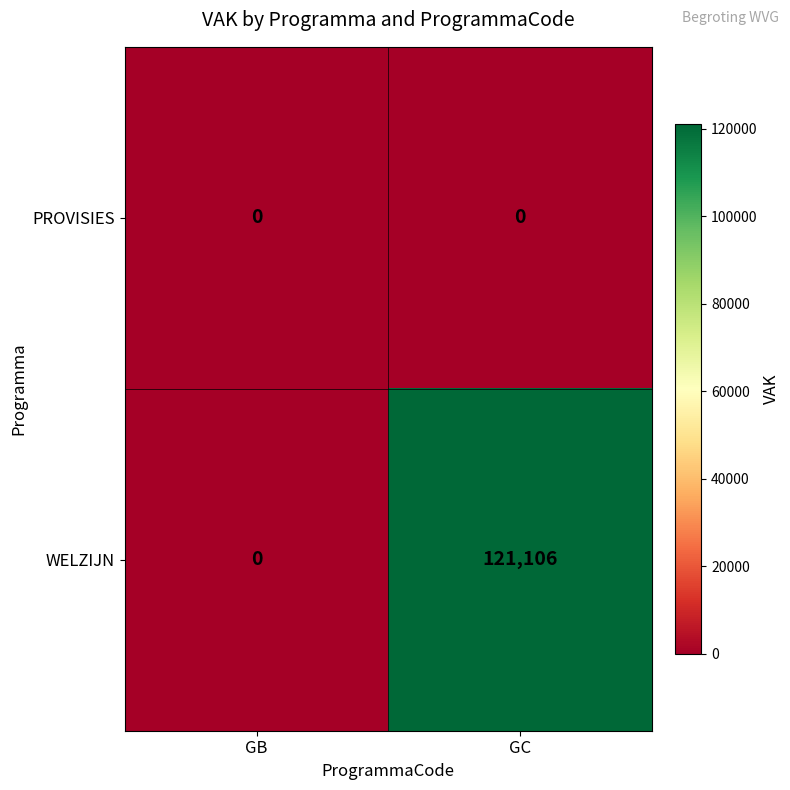

What is the difference between the maximum and minimum values in the WELZIJN series?

121106